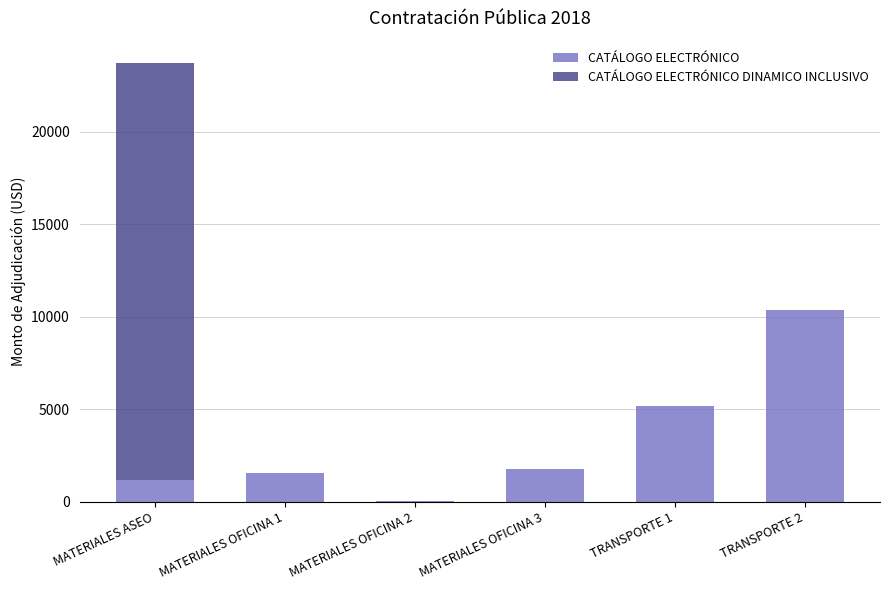

The value of CATÁLOGO ELECTRÓNICO at MATERIALES OFICINA 3 is 481.9. True or false?

False